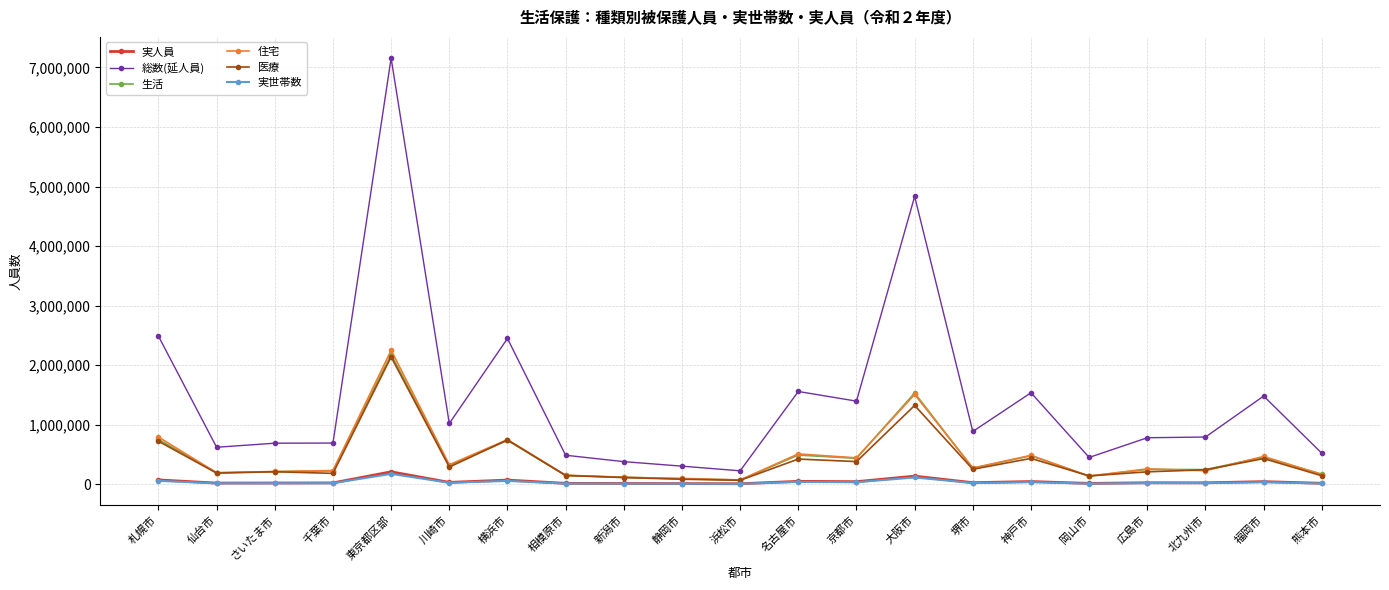

What is the value of the 生活 point at the 6th from the left?

310660.0